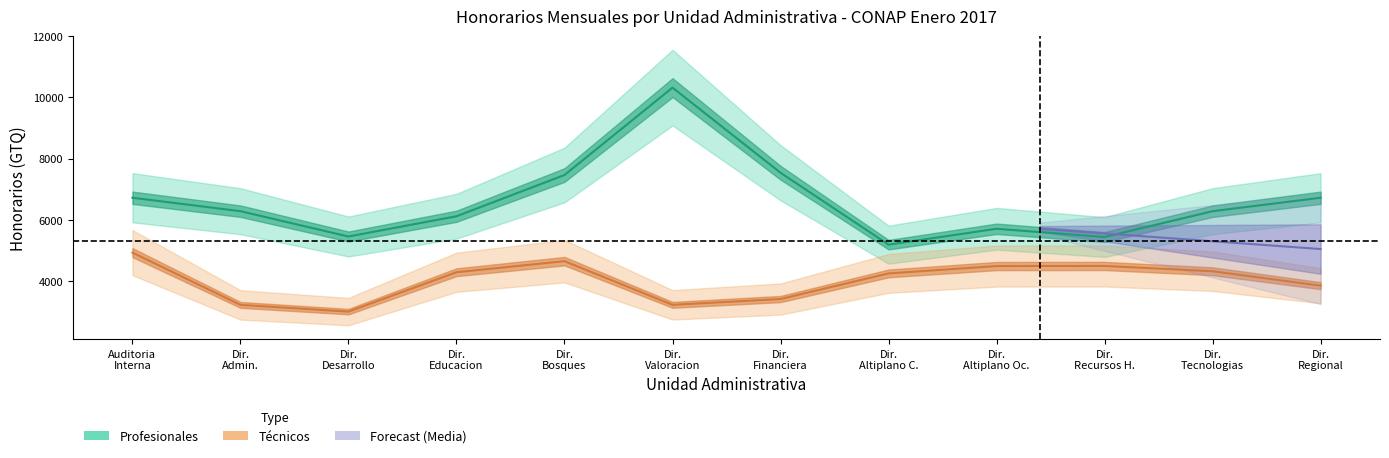

Which series has the largest total across all categories?

Profesionales